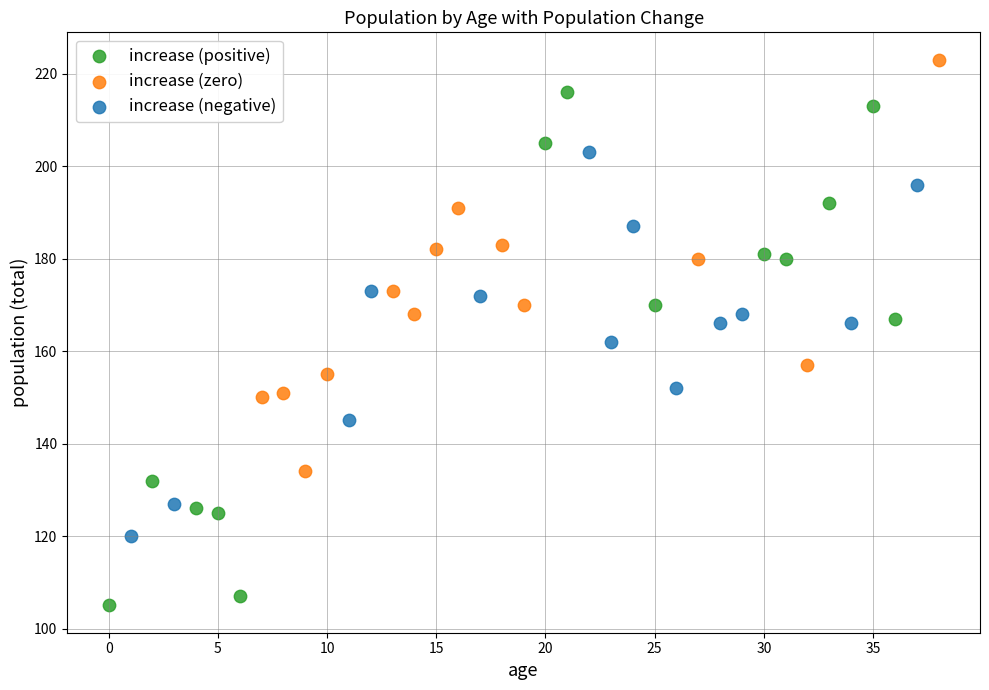

Which series reaches the minimum Y coordinate?

increase (positive)